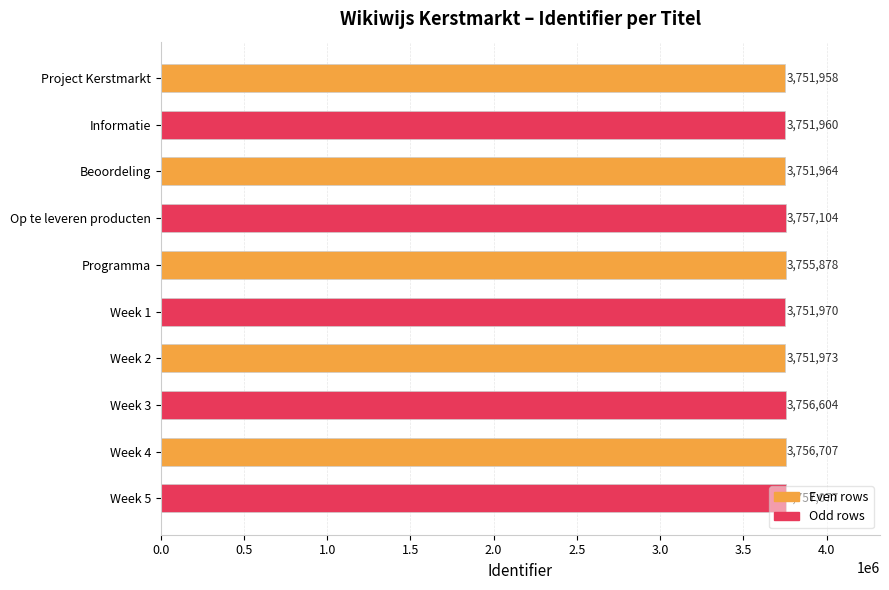

The chart shows a value of 3755878 at Programma. True or false?

True